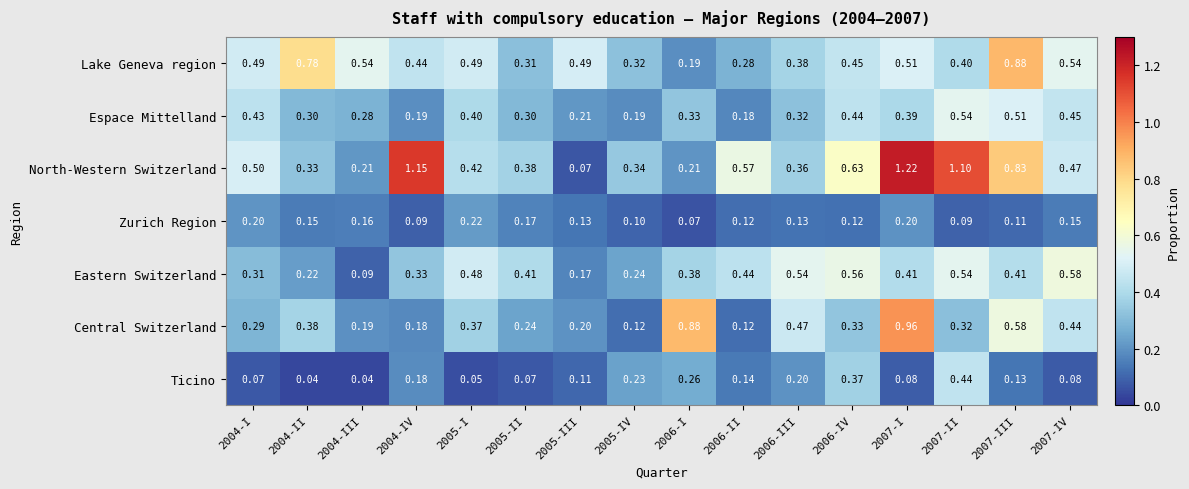

List the series in order of their peak value, highest first.

North-Western Switzerland, Central Switzerland, Lake Geneva region, Eastern Switzerland, Espace Mittelland, Ticino, Zurich Region